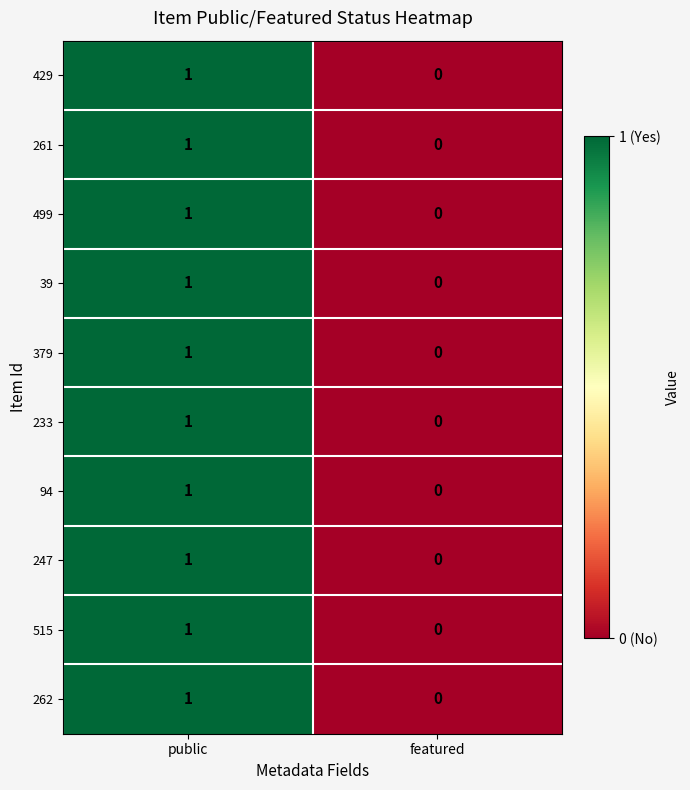

Reading left to right, list all the values displayed in this chart.

429: public=1	featured=0
261: public=1	featured=0
499: public=1	featured=0
39: public=1	featured=0
379: public=1	featured=0
233: public=1	featured=0
94: public=1	featured=0
247: public=1	featured=0
515: public=1	featured=0
262: public=1	featured=0